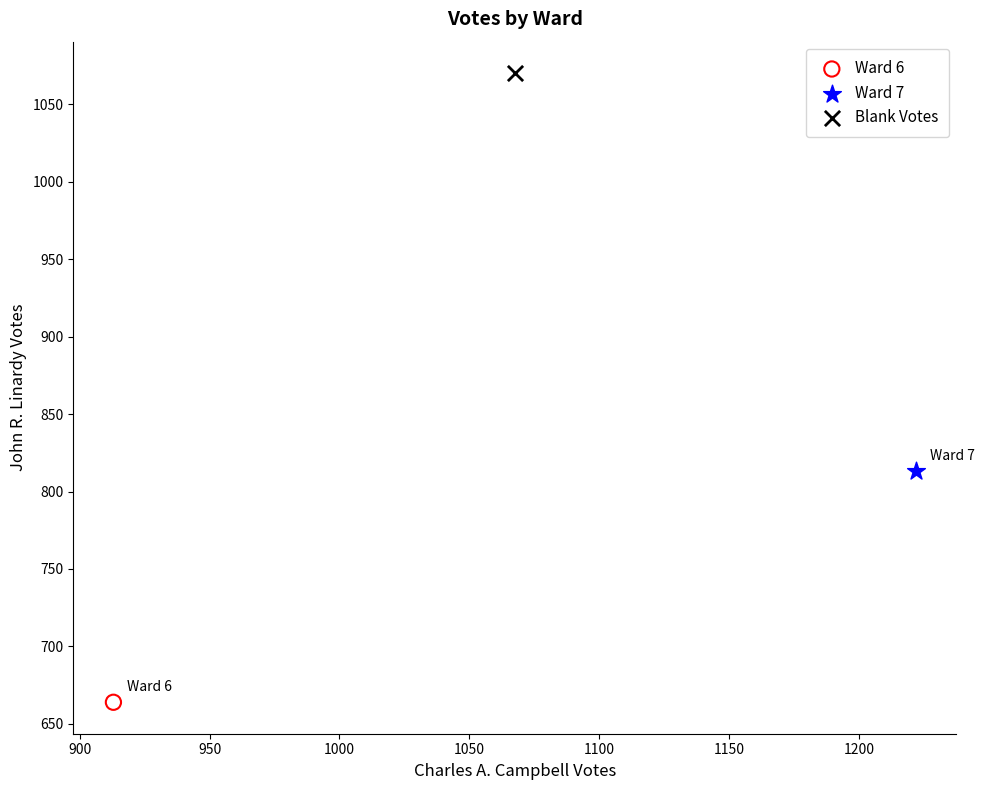

Which series contains the lowest Y value?

Ward 6